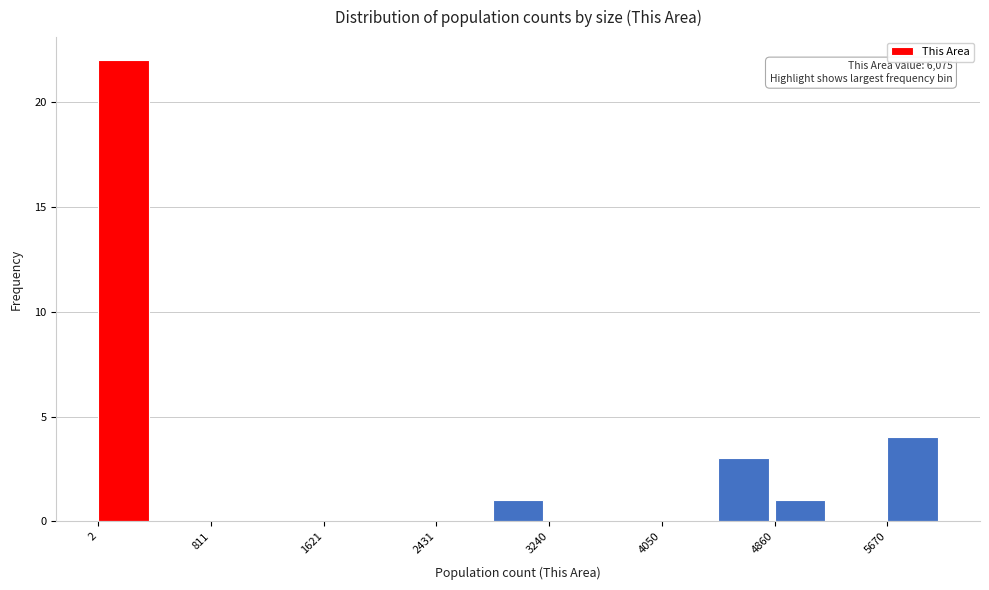

Which range on the x-axis has the tallest bar?

0 to 400